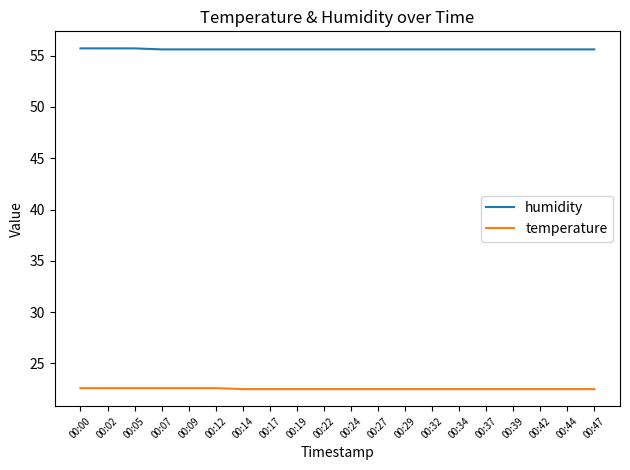

At 00:07, list the series in order from smallest to largest.

temperature, humidity